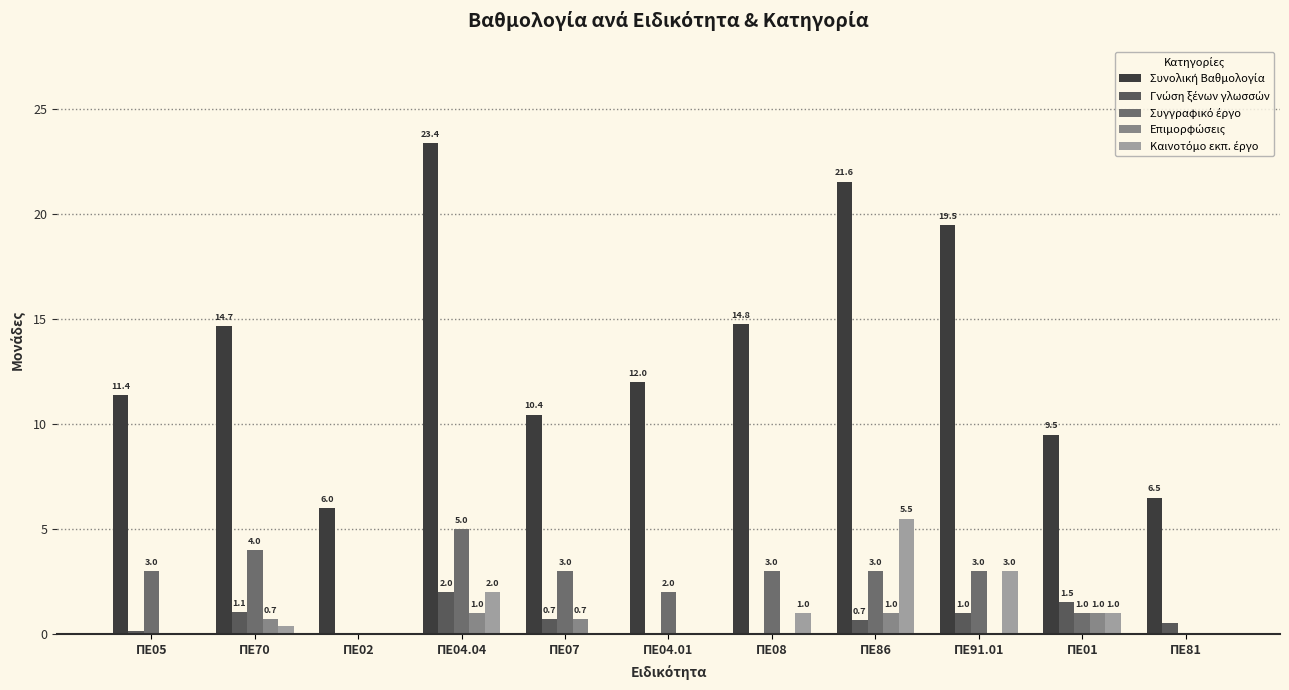

At ΠΕ04.01, list the series in order from largest to smallest.

Συνολική Βαθμολογία, Συγγραφικό έργο, Γνώση ξένων γλωσσών, Επιμορφώσεις, Καινοτόμο εκπ. έργο